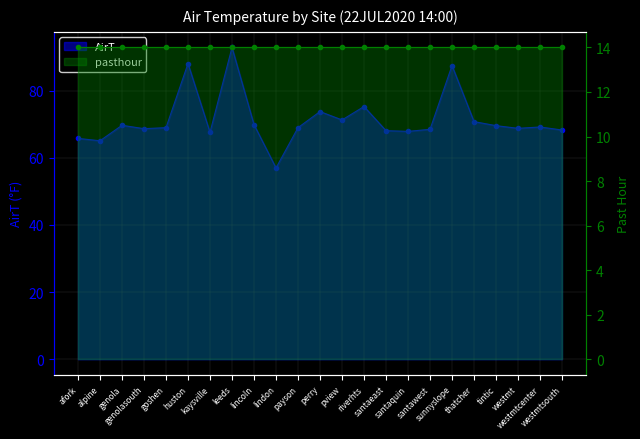

The chart shows a value of 94.2 at goshen. True or false?

False